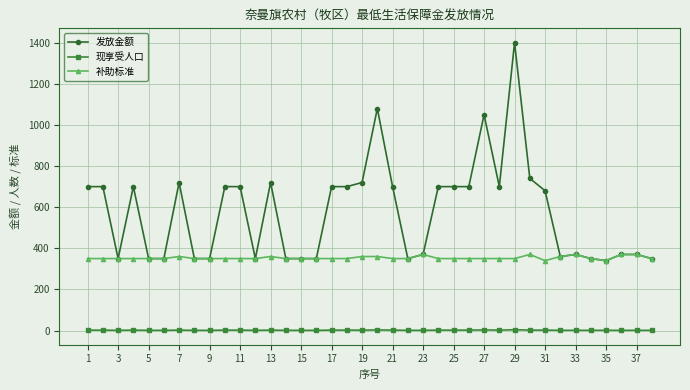

What is the lowest value of the 补助标准 series?

340